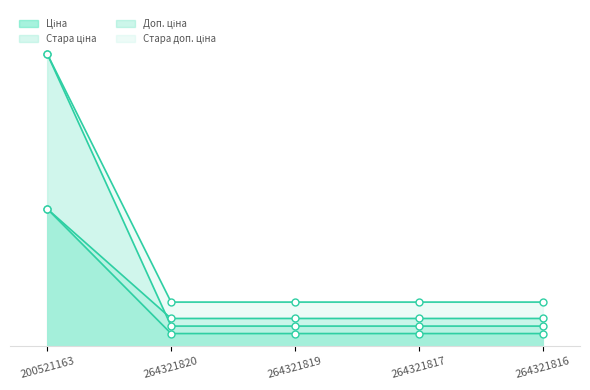

What is the total value across all series at 264321817?

2237.9